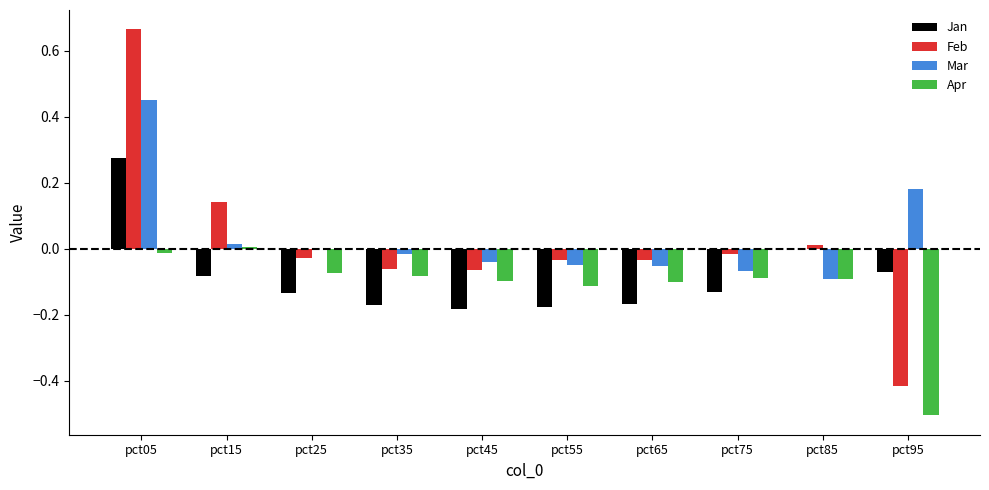

At which category does the chart reach its peak across all series?

pct05